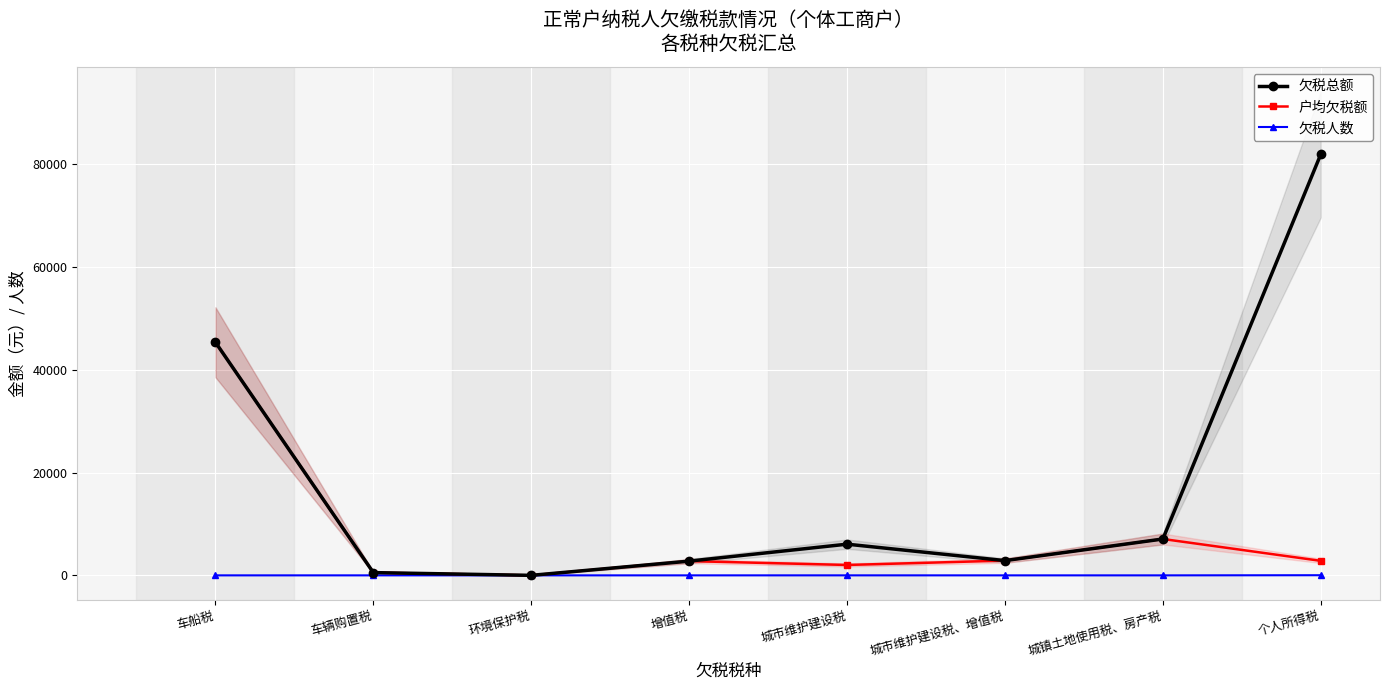

How many interior local peaks does the 户均欠税额 series have?

2